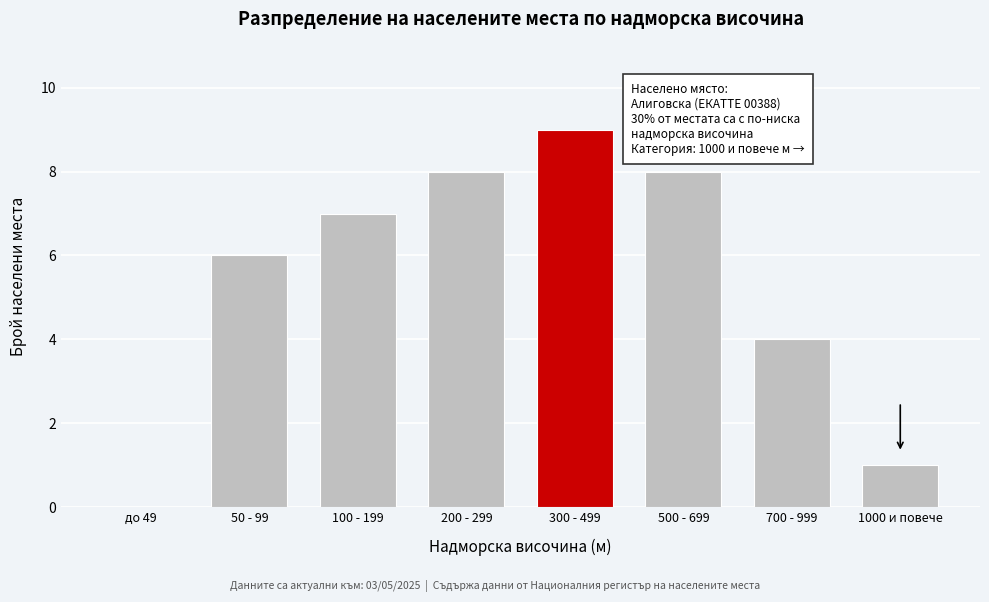

Reading right to left, extract all data points from this chart.

1000 и повече=1	700 - 999=4	500 - 699=8	300 - 499=9	200 - 299=8	100 - 199=7	50 - 99=6	до 49=0